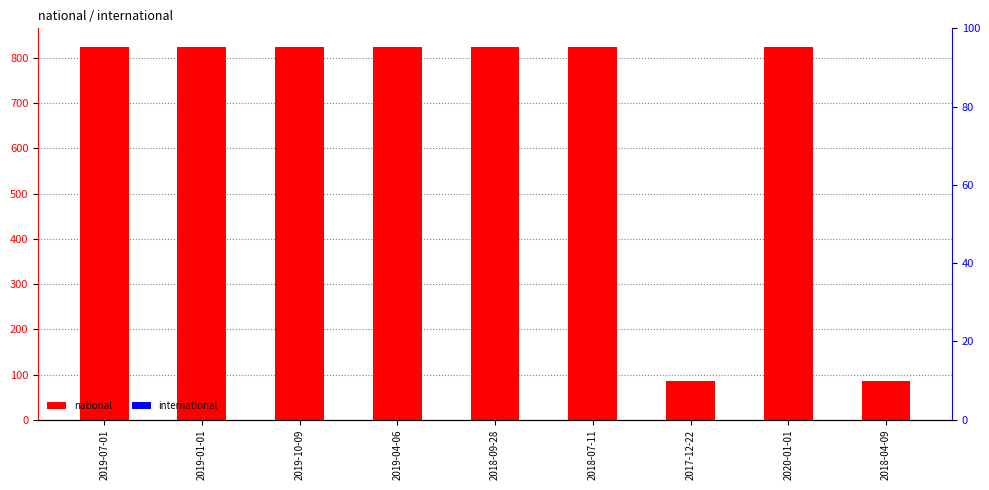

How many series are shown in this chart?

2